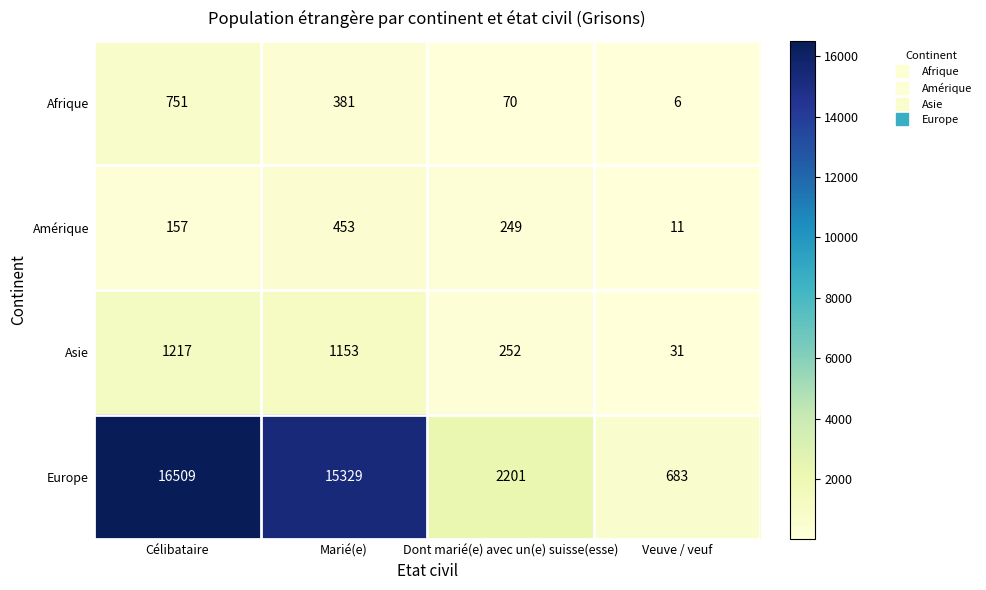

Rank the series at Marié(e) from lowest to highest value.

Afrique, Amérique, Asie, Europe